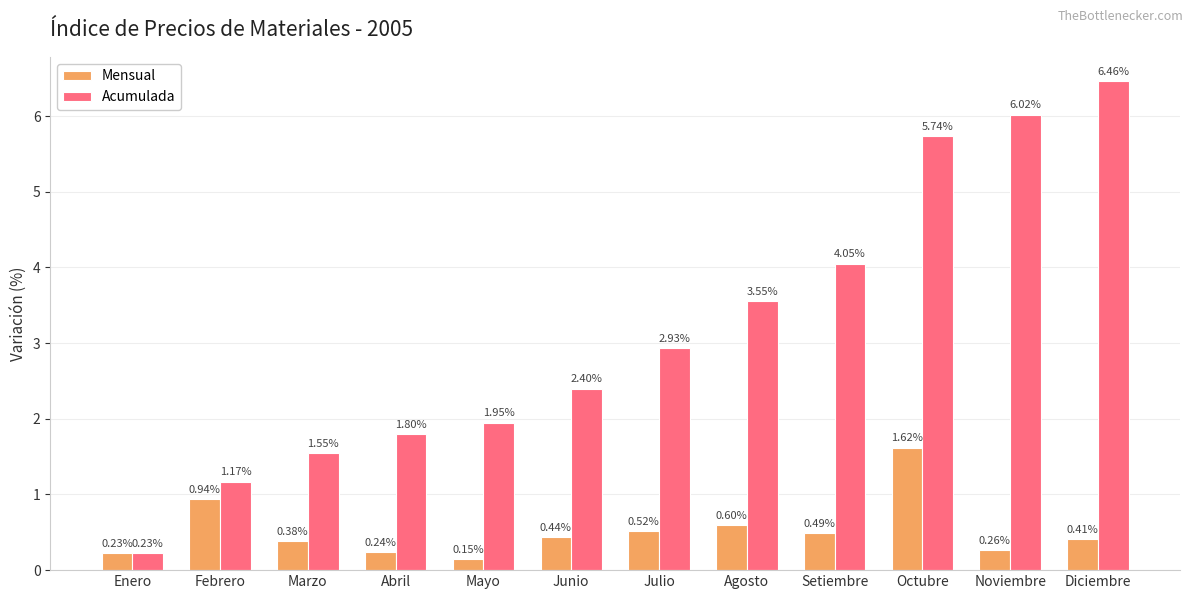

What is the difference between the maximum and minimum values in the Mensual series?

1.5